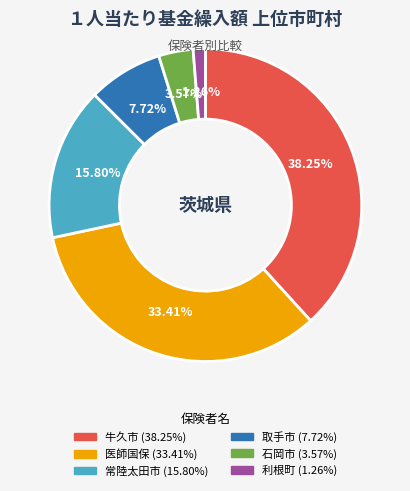

How many slices are in this pie chart?

6